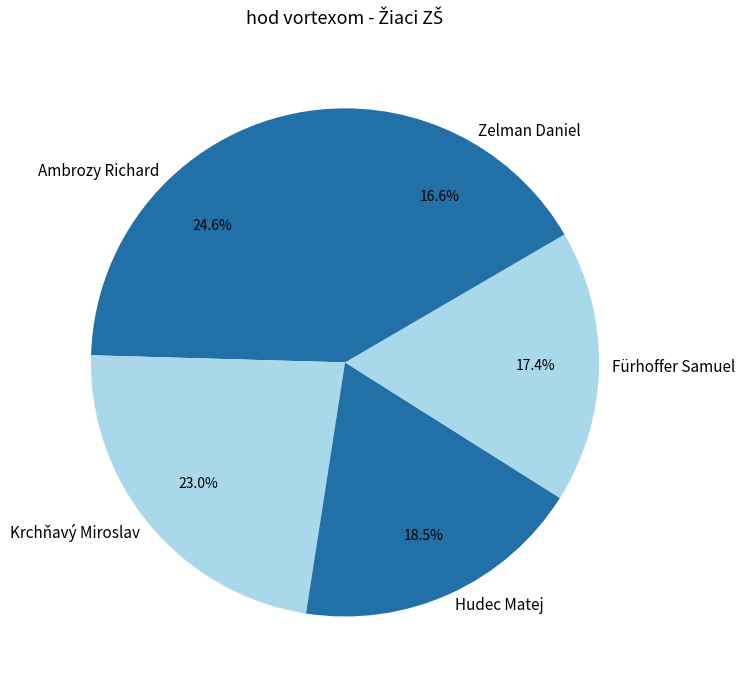

Which slice is the smallest?

Zelman Daniel